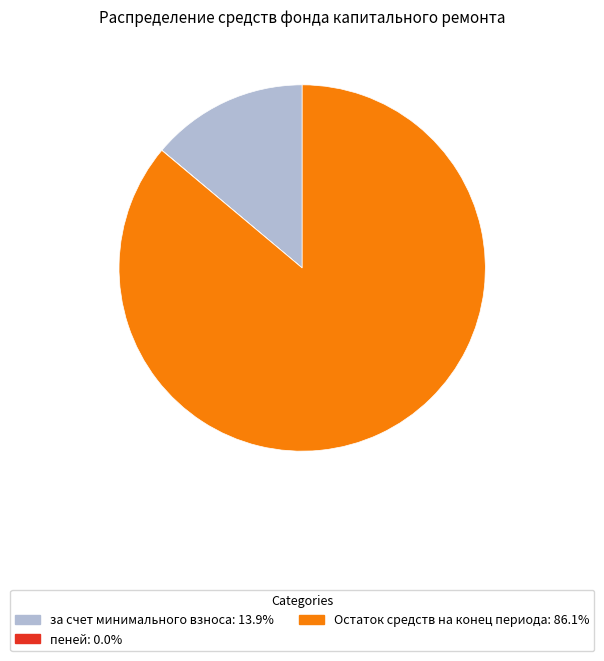

Is there a majority slice in this chart?

Yes